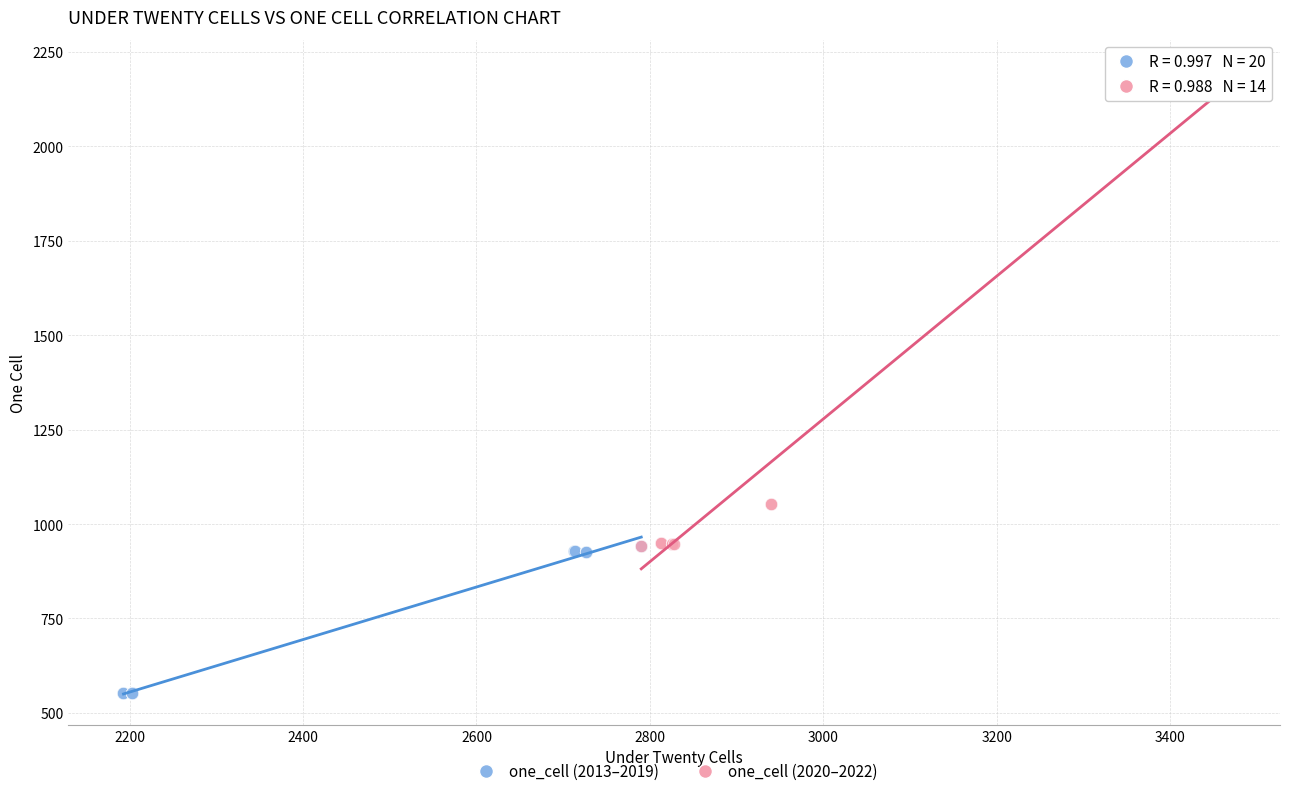

Which series reaches the minimum Y coordinate?

one_cell (2013–2019)